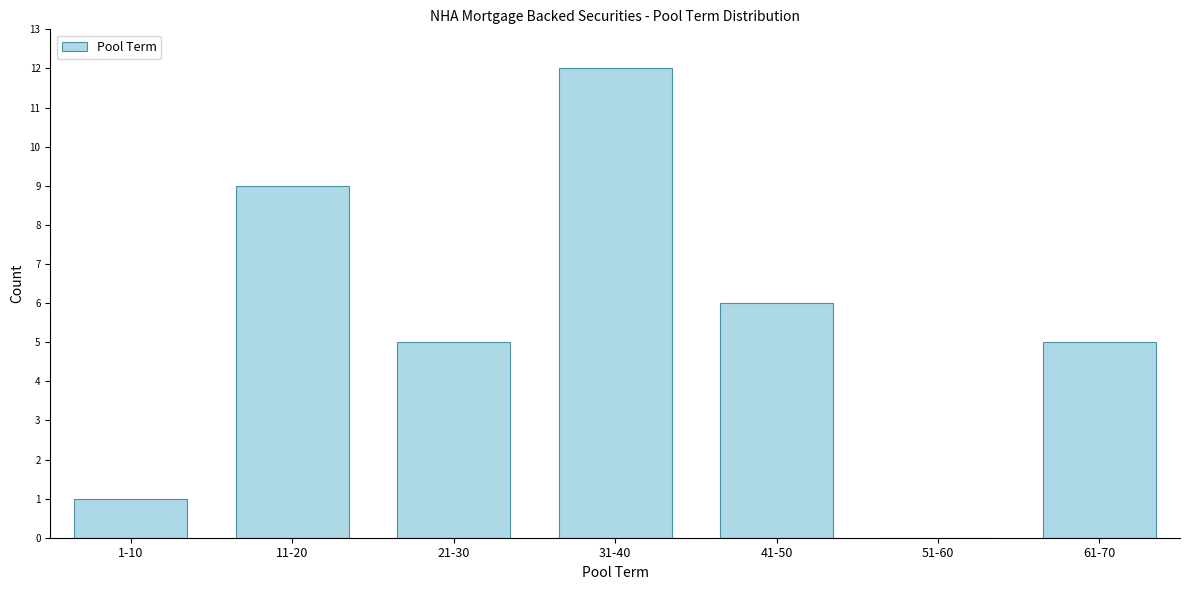

Reading left to right, what are all the values shown in this chart?

1-10=1	11-20=9	21-30=5	31-40=12	41-50=6	51-60=0	61-70=5